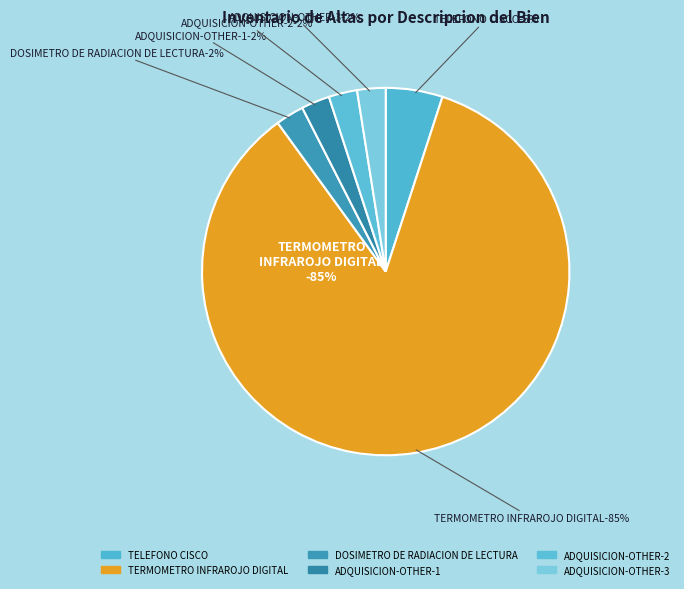

To the nearest percent, what percentage of the pie is ADQUISICION-OTHER-1?

2%